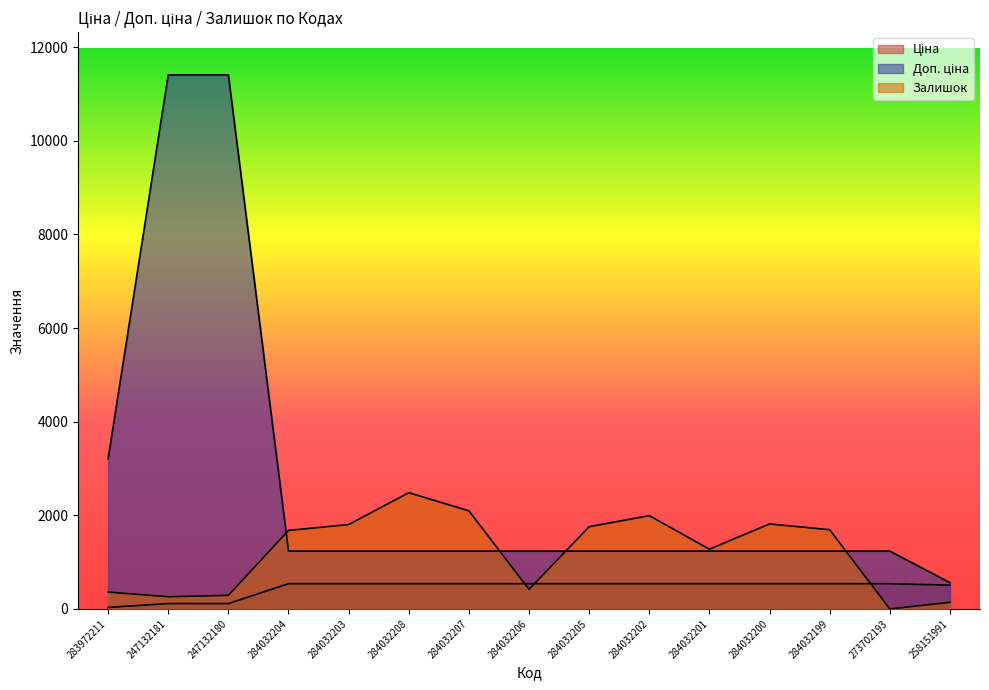

What is the sum of the Залишок values at 273702193 and 284032206?

417.0